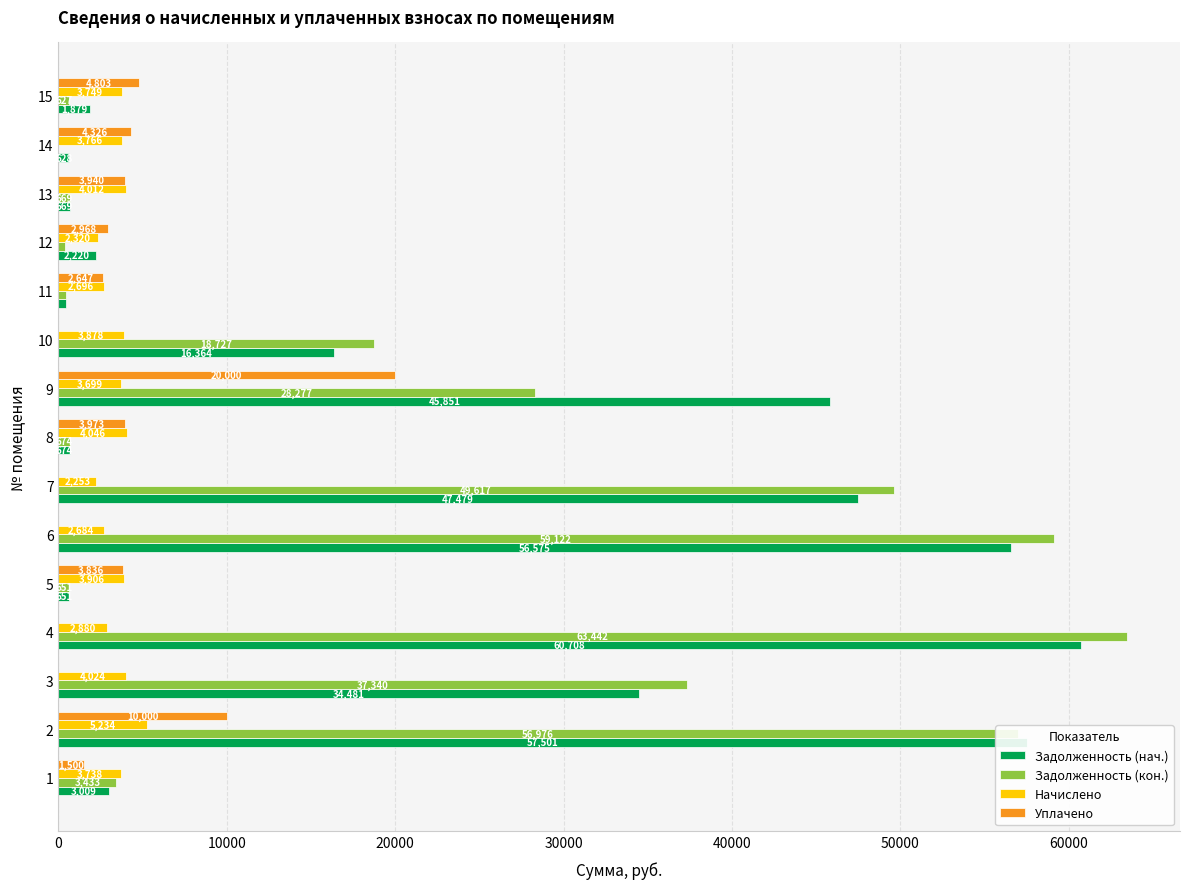

Is the value of Задолженность (кон.) at 2 greater than the value of Задолженность (нач.) at 3?

Yes